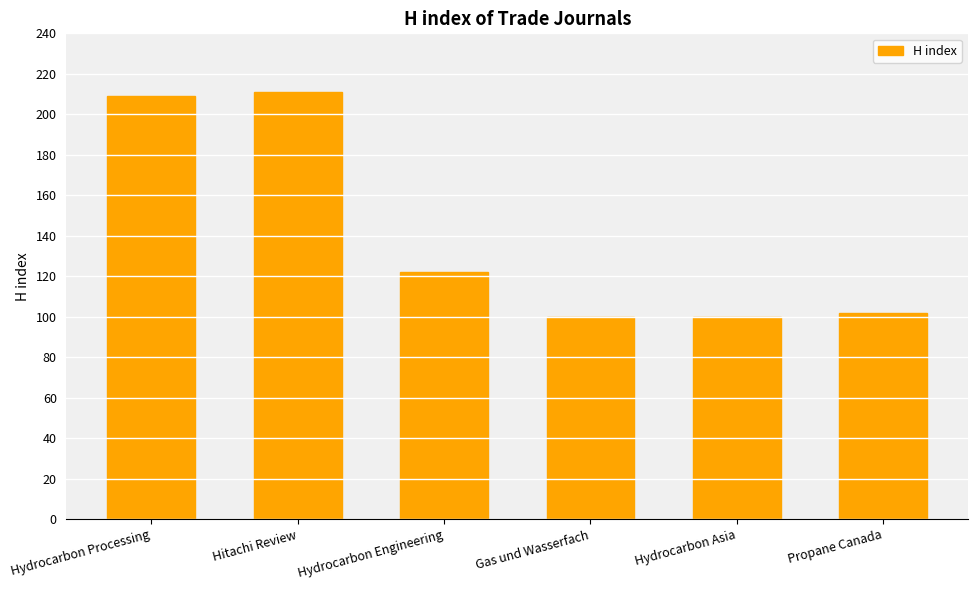

Is it true that the value at Gas und Wasserfach is 100?

True